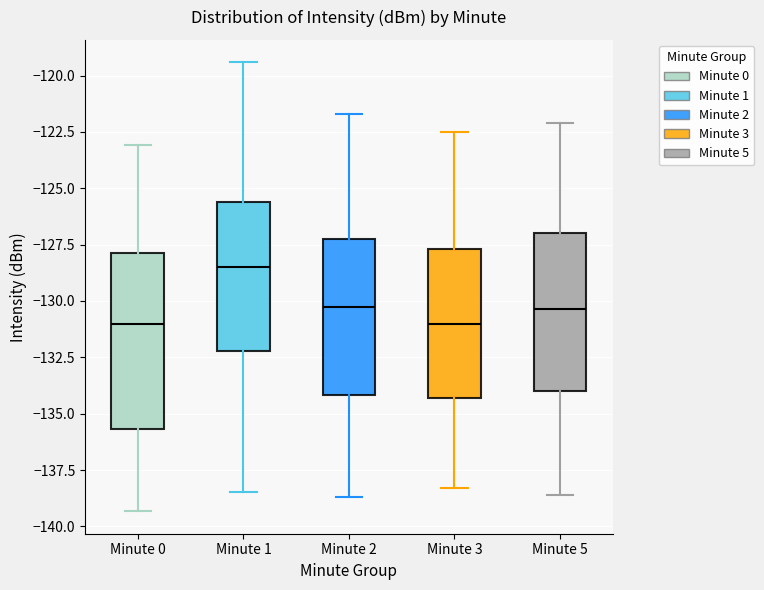

Reading left to right, transcribe this box plot: for each box, give where its median line is, the range the box spans, and where its two whiskers end, as read against the y-axis. The values are not printed on the chart, so give them approximately, as read against the axis.

Minute 0: median -131.0, box -135.5 to -128.0, whiskers -139.5 to -123.0
Minute 1: median -128.5, box -132.0 to -125.5, whiskers -138.5 to -119.5
Minute 2: median -130.0, box -134.0 to -127.0, whiskers -138.5 to -121.5
Minute 3: median -131.0, box -134.5 to -127.5, whiskers -138.5 to -122.5
Minute 5: median -130.5, box -134.0 to -127.0, whiskers -138.5 to -122.0